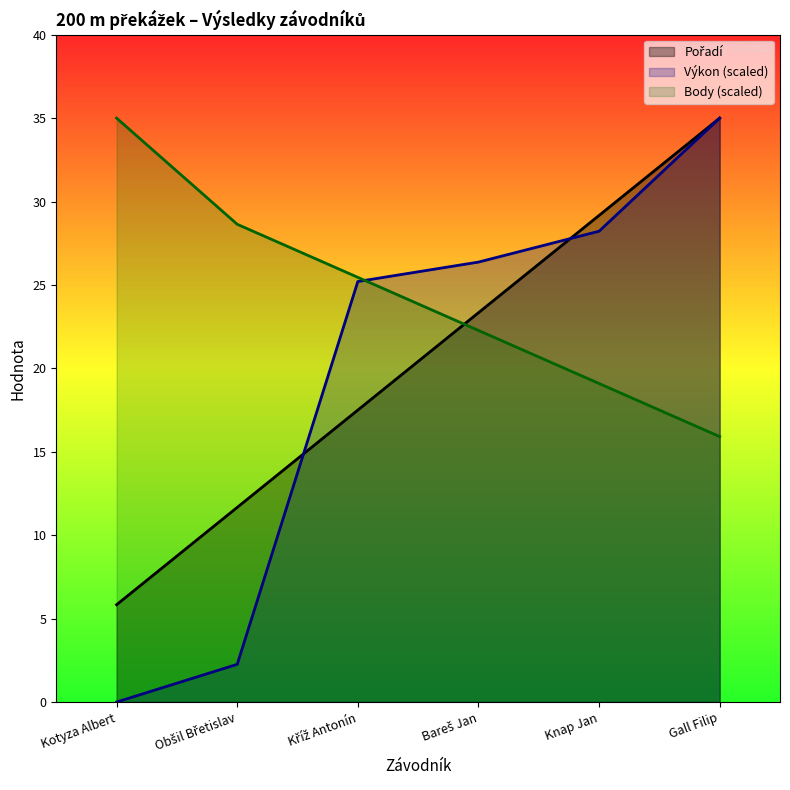

Is the value of Výkon at Obšil Břetislav greater than the value of Pořadí at Kotyza Albert?

No